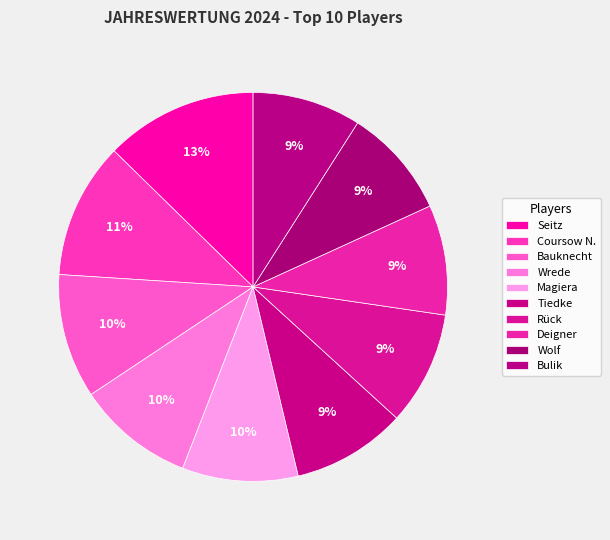

To the nearest percent, what percentage of the pie is Seitz?

13%